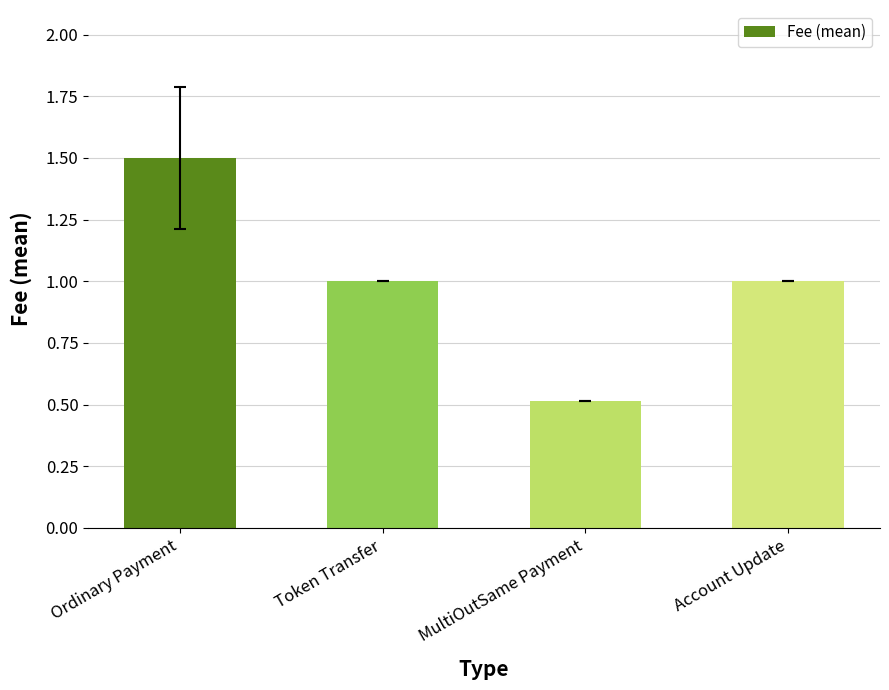

Reading left to right, transcribe all the data shown in this chart.

1.5	1.0	0.5	1.0